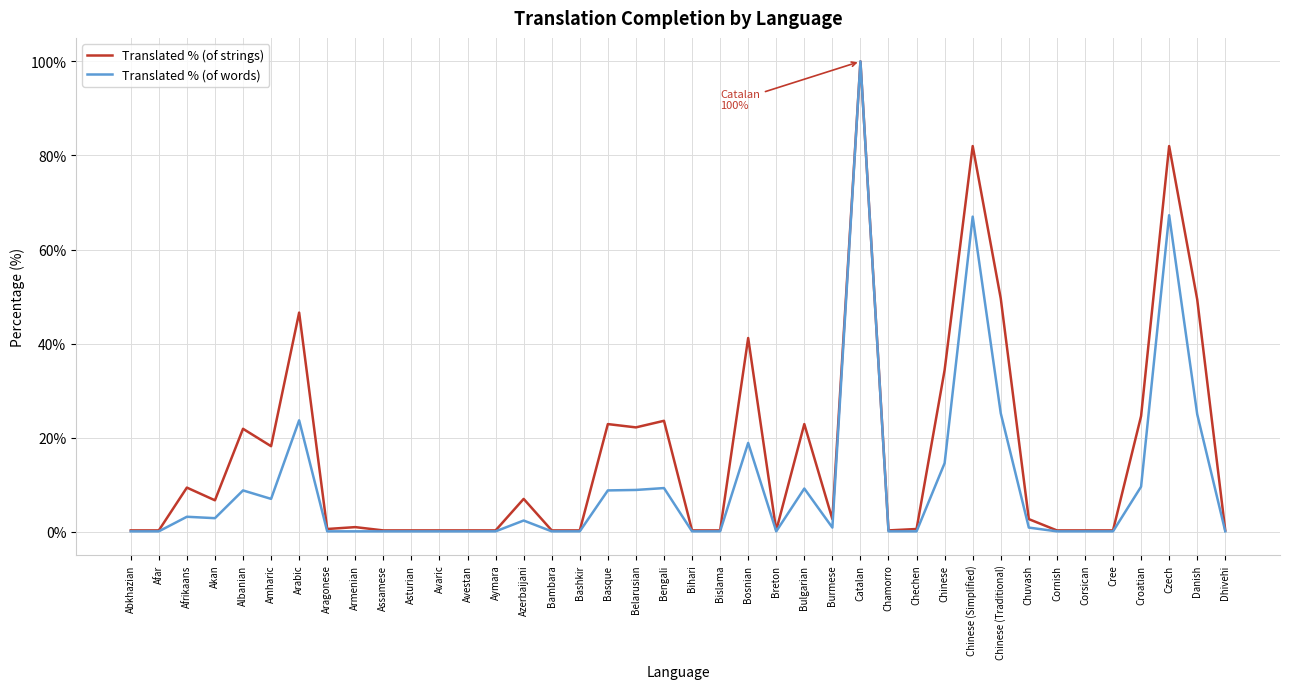

What position from the right is Amharic?

35